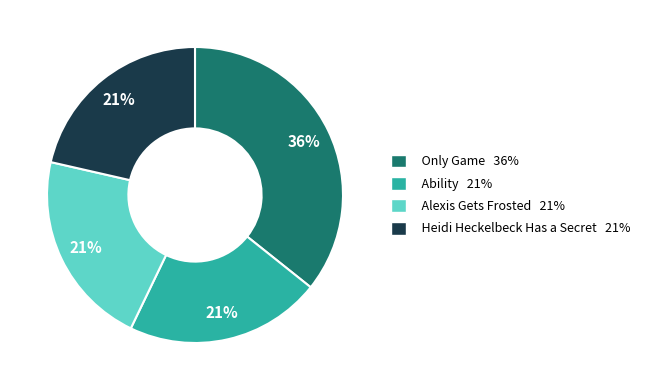

What percentage is the Ability slice, to the nearest percent?

21%